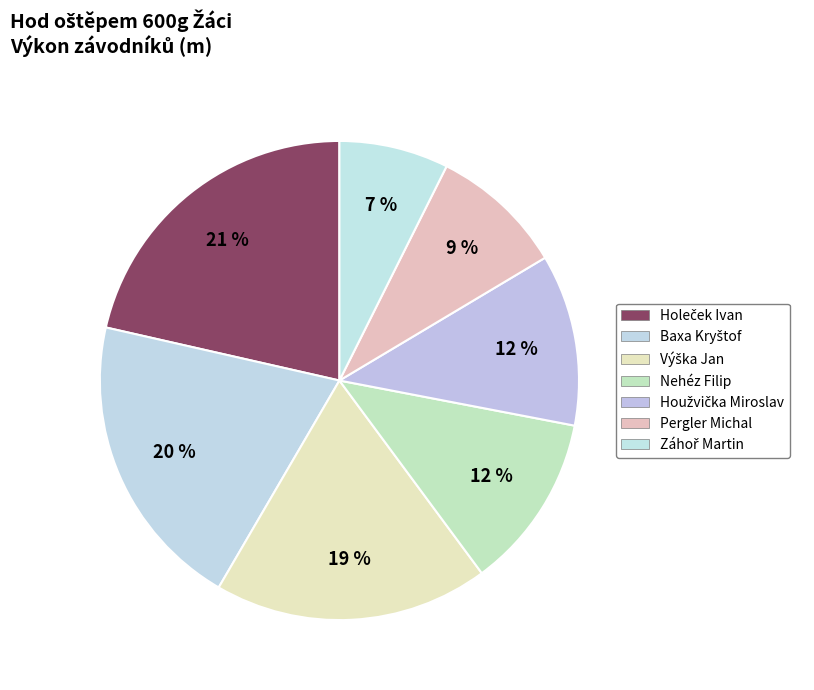

Does Houžvička Miroslav represent more than half of the total?

No